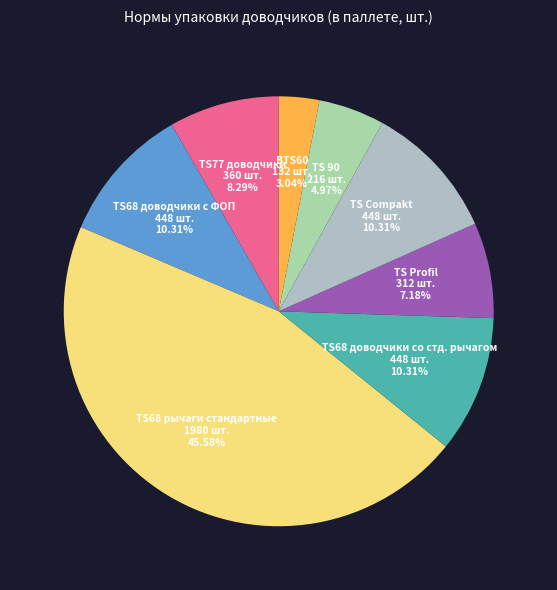

Count the number of slices in the pie.

8